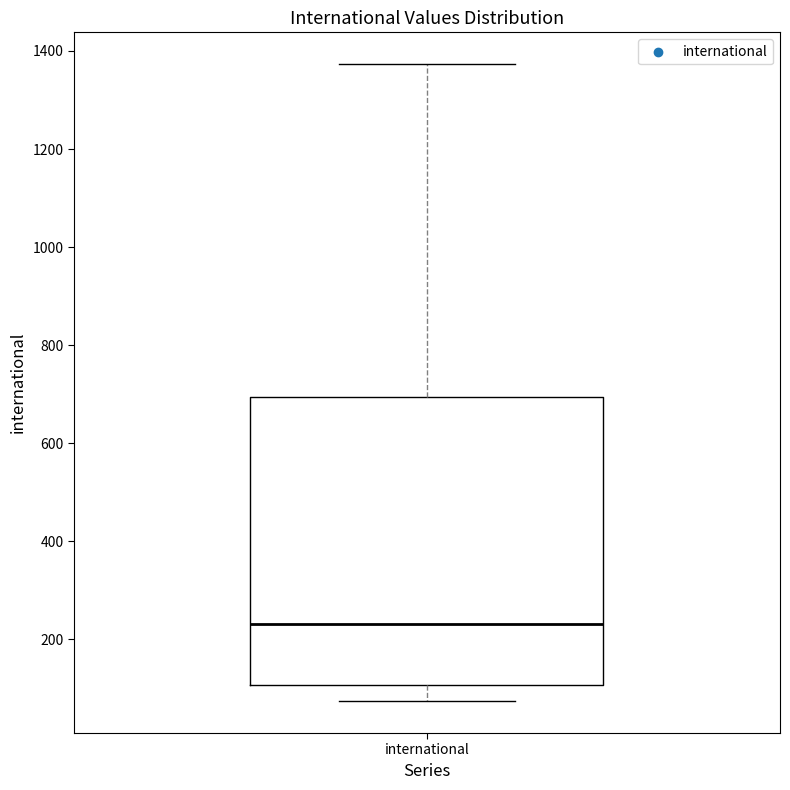

Where does the lower whisker of the box for international end on the y-axis? The values are not printed on the chart, so give them approximately, as read against the axis.

80